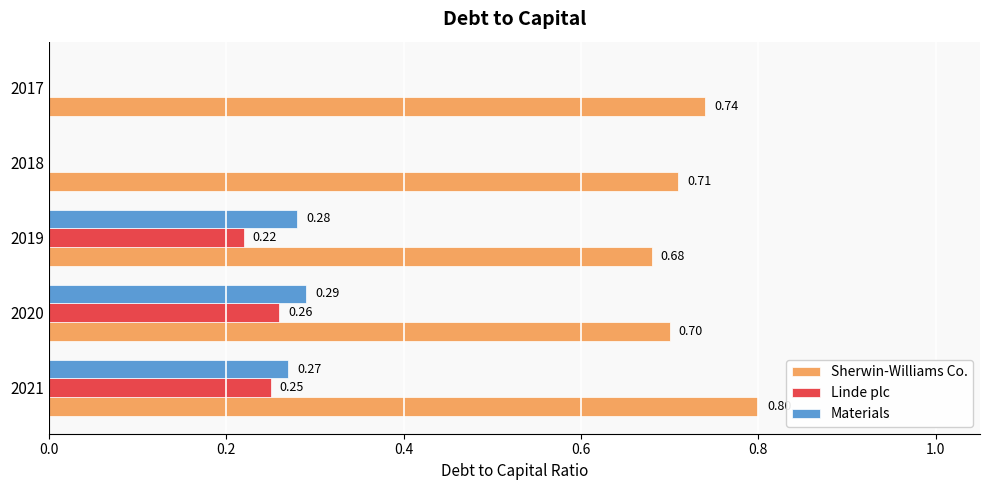

What is the sum of all Materials values?

0.8